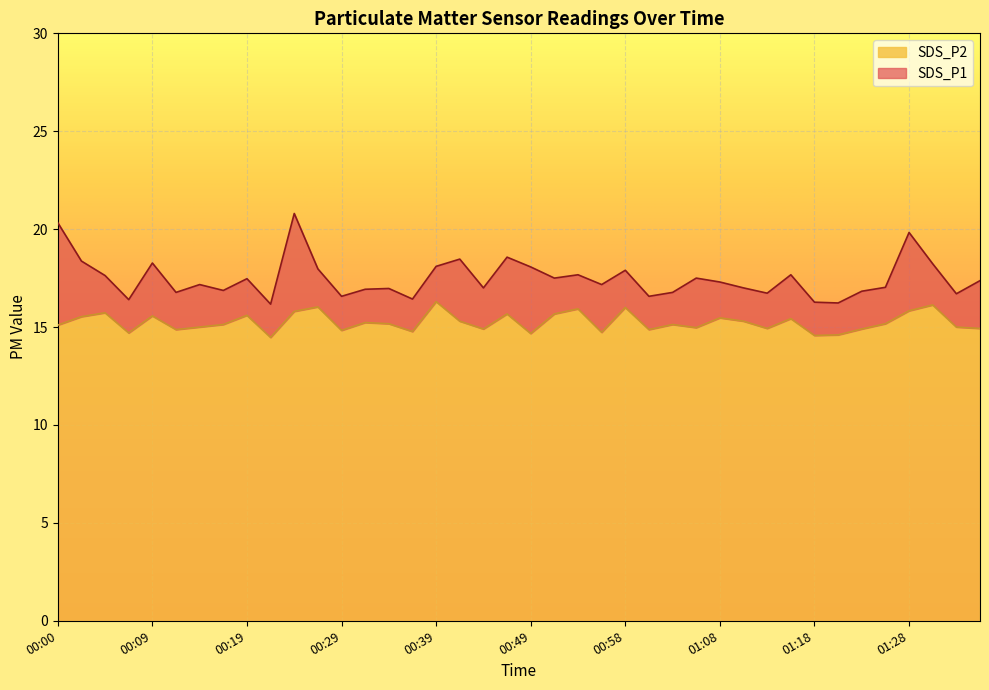

What is the difference between the maximum and minimum values in the SDS_P1 series?

4.6